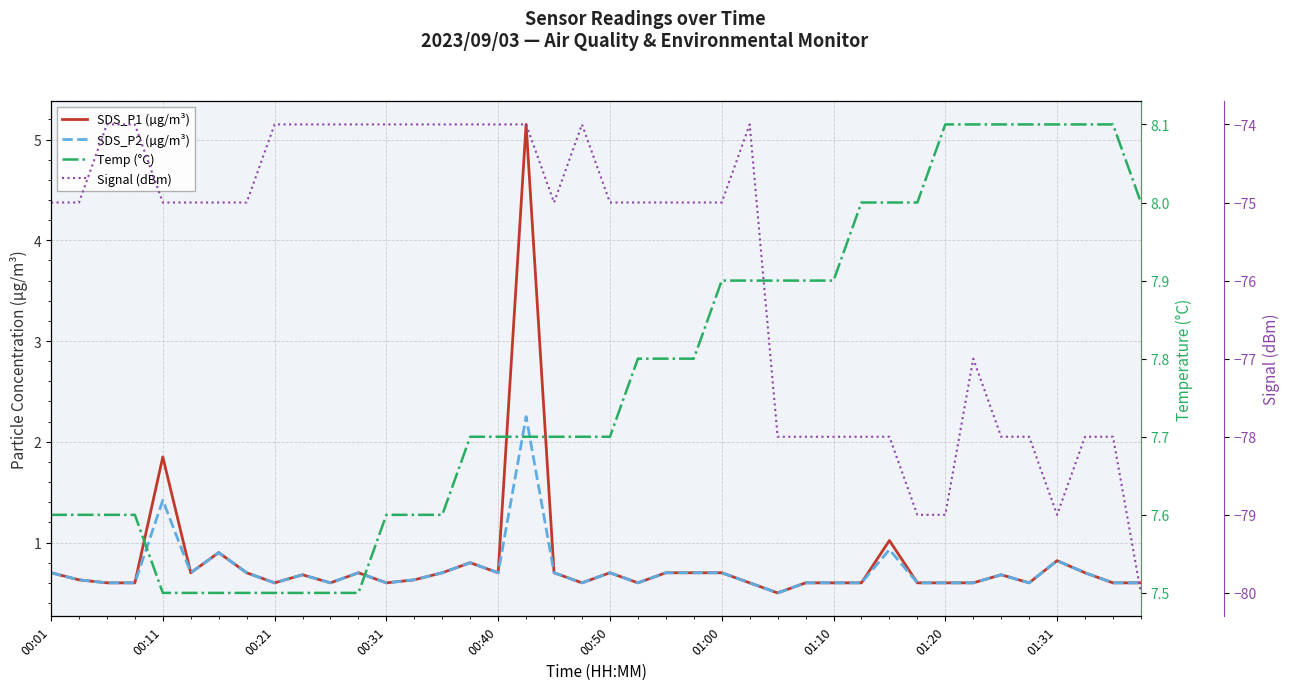

At how many categories does at least one series exceed -68?

40